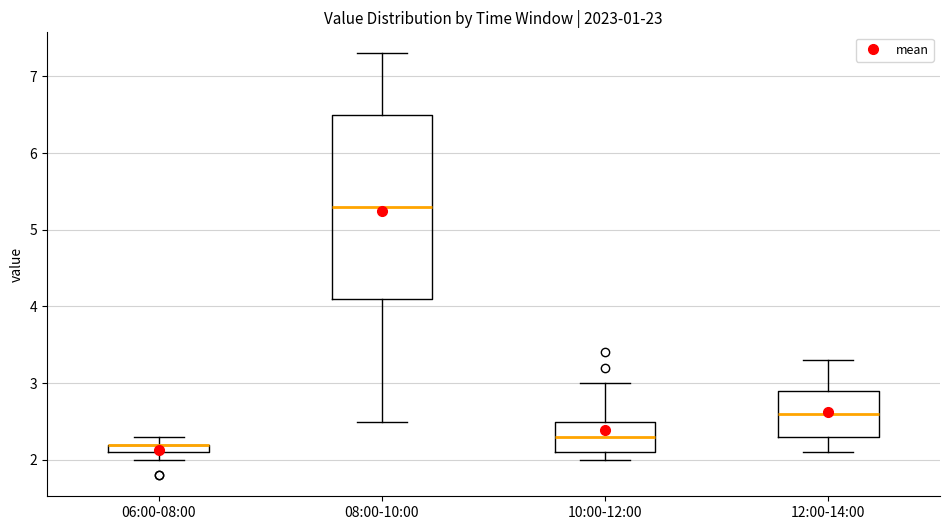

Where is the upper edge of the box for 10:00-12:00 on the y-axis? The values are not printed on the chart, so give them approximately, as read against the axis.

2.5